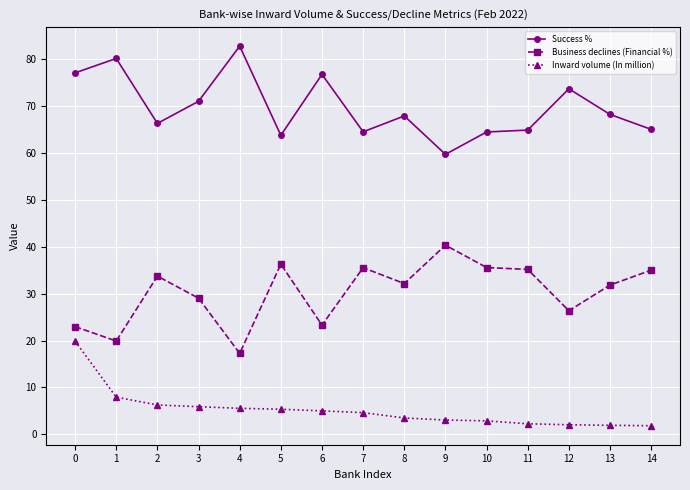

What is the difference between the maximum and minimum values in the Inward volume (In million) series?

18.0